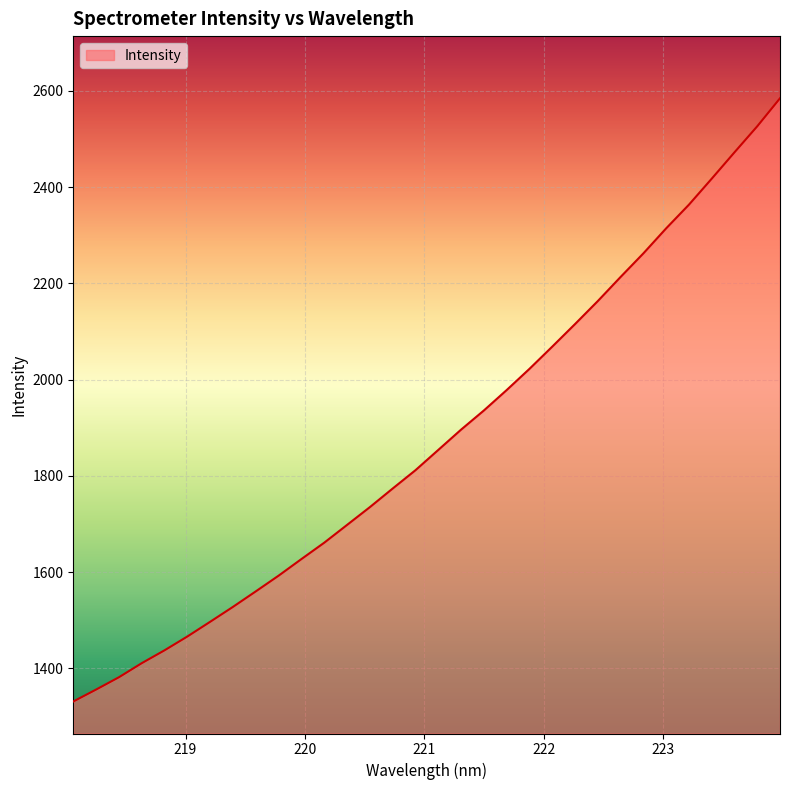

What is the smallest value displayed?

1330.9